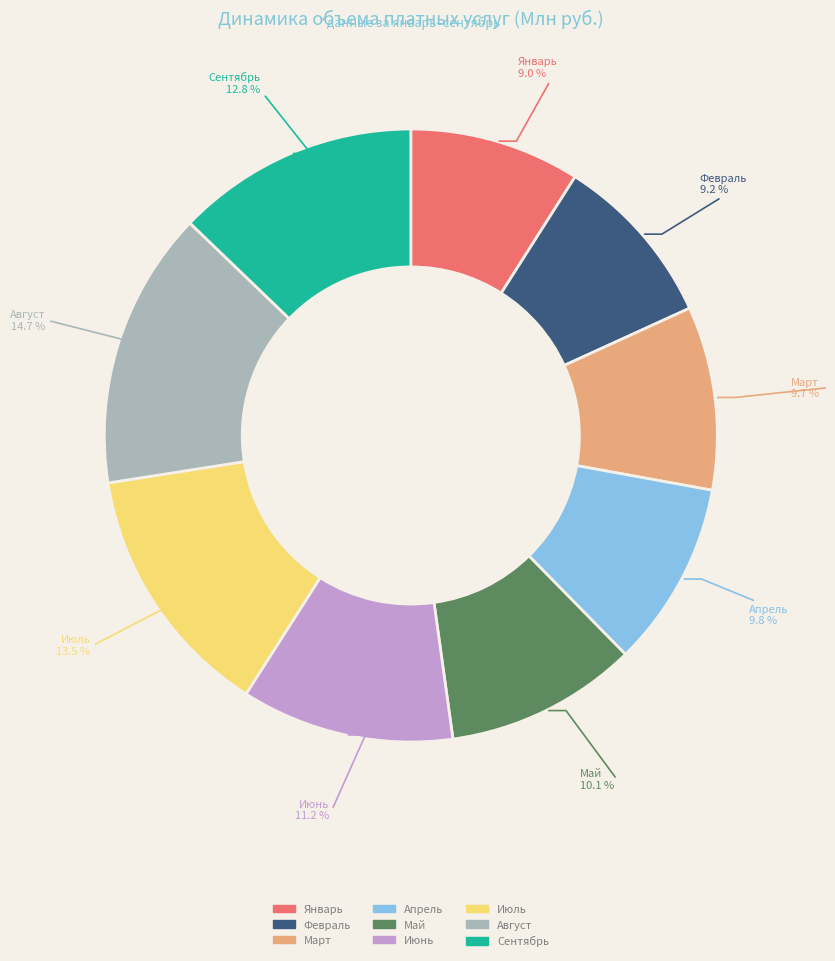

What percentage is NOT represented by Май?

89.9%